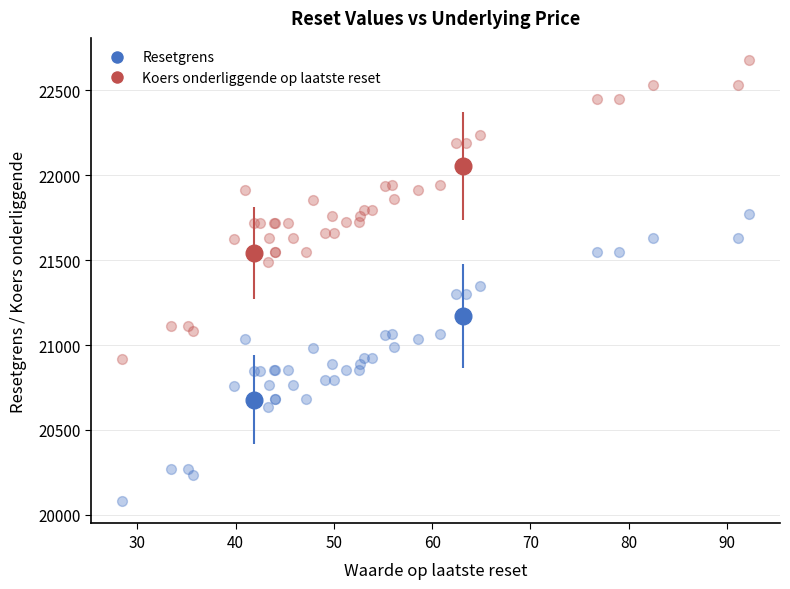

Which series has the widest spread of Y values?

Koers onderliggende op laatste reset